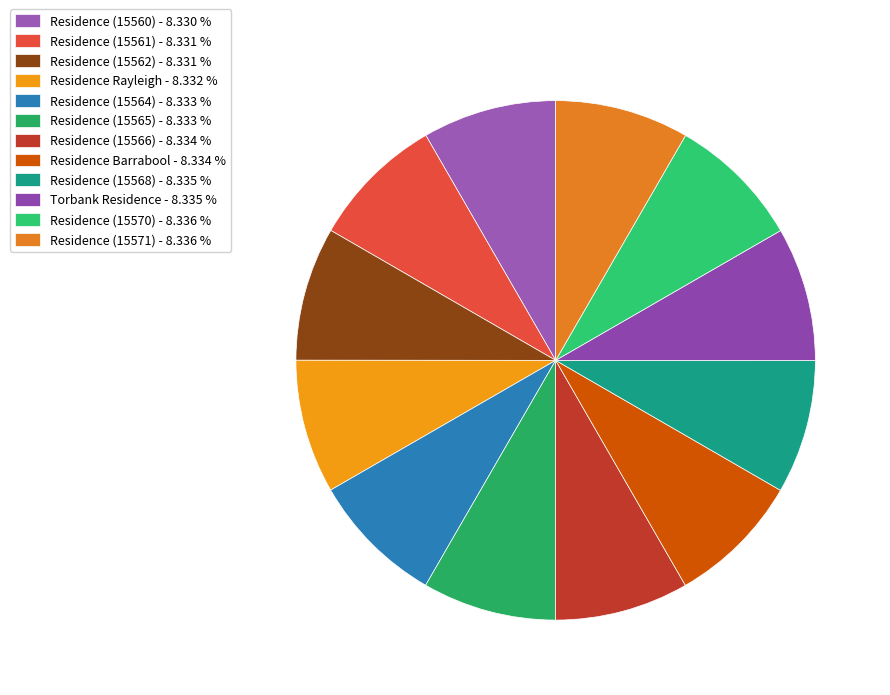

Does Torbank Residence represent more than half of the total?

No